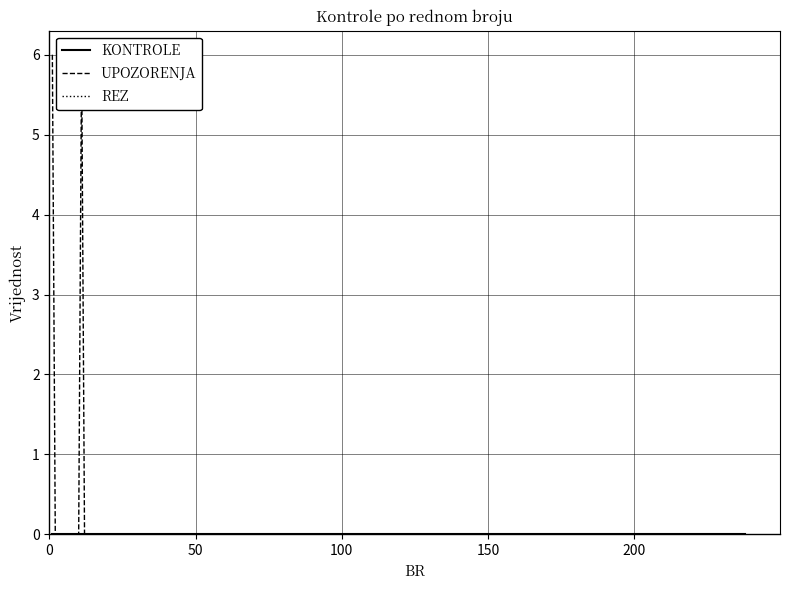

What are all the series names shown in the legend?

KONTROLE, UPOZORENJA, REZ